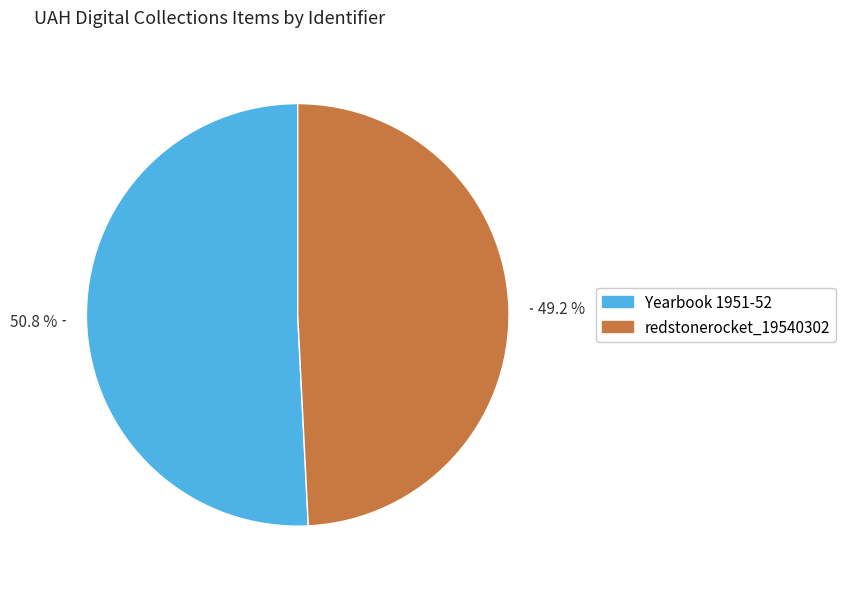

Which category accounts for the majority?

Yearbook 1951-52